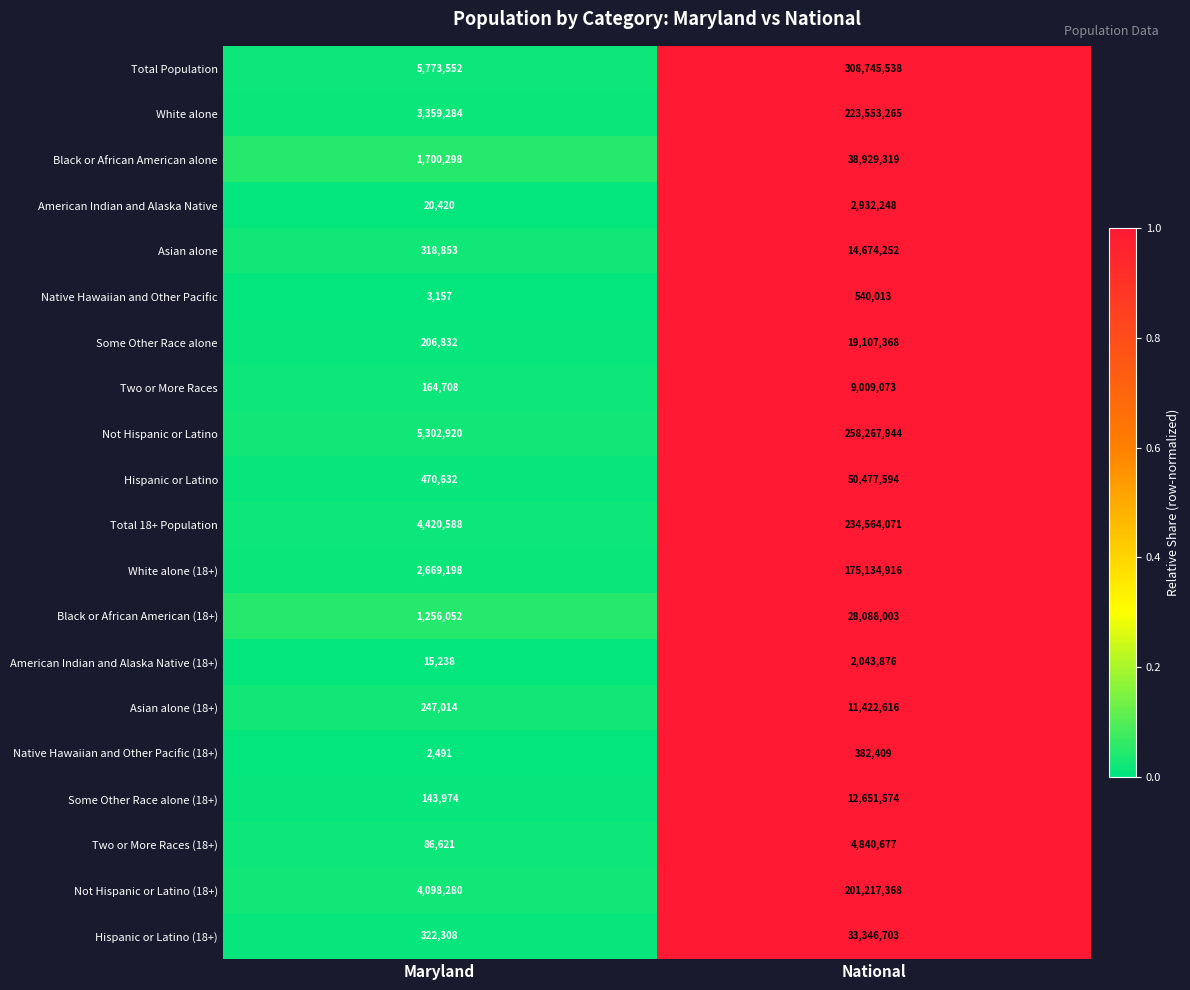

What is the sum of all Hispanic or Latino (18+) values?

33669011